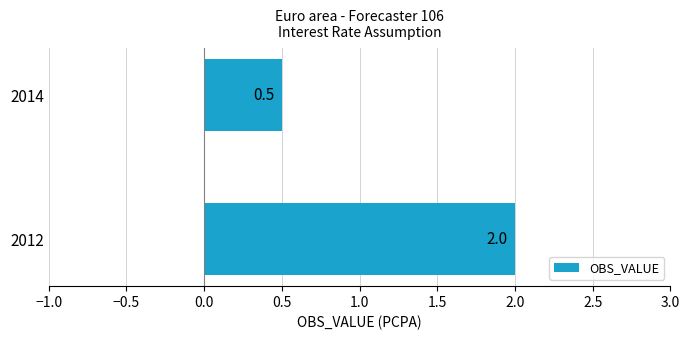

Is it true that the value at 2012 is 3.4?

False